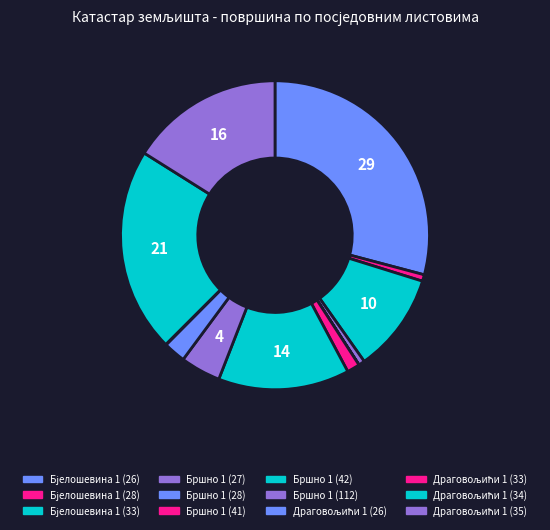

To the nearest percent, what is the average slice percentage?

8%